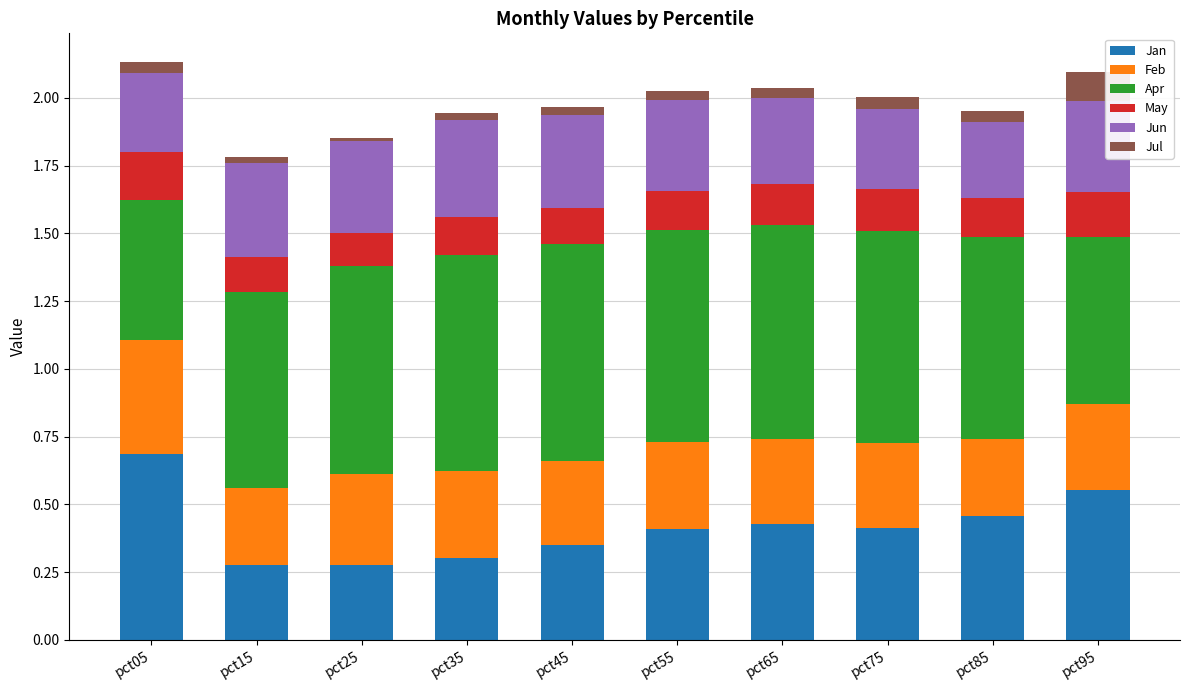

At which label does Jan reach its peak?

pct05